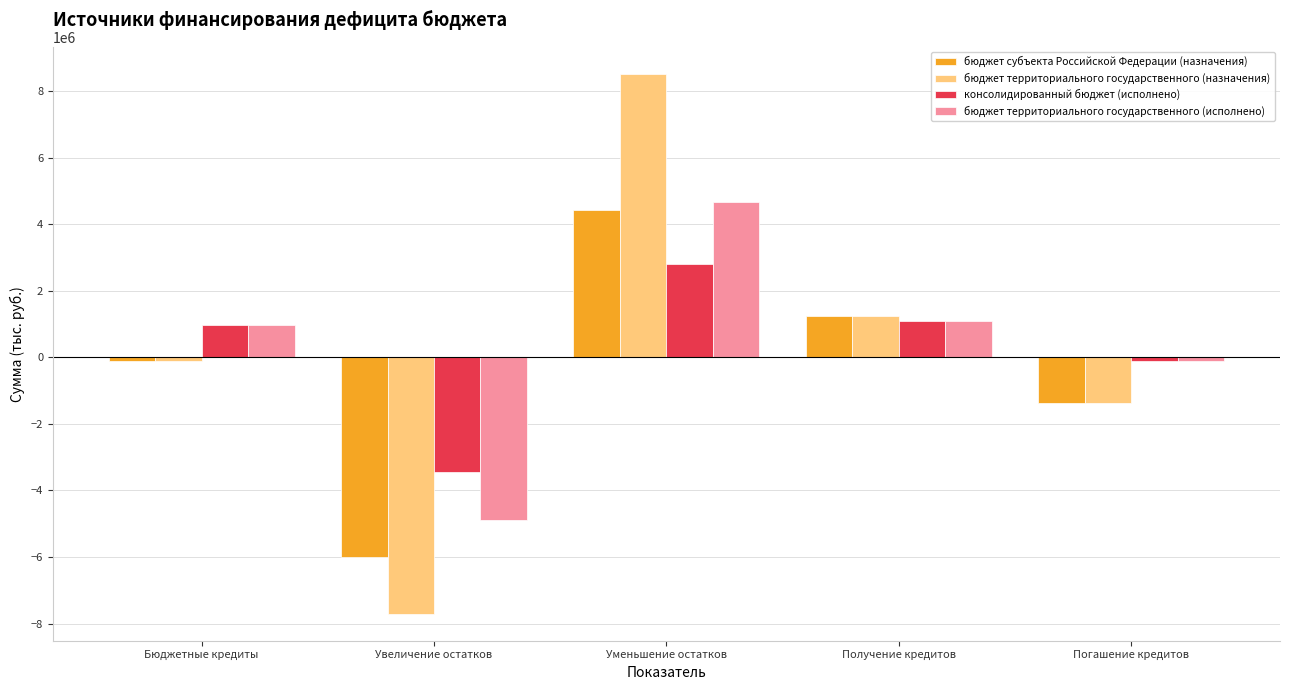

At Уменьшение остатков, list the series in order from smallest to largest.

консолидированный бюджет (исполнено), бюджет субъекта Российской Федерации (назначения), бюджет территориального государственного (исполнено), бюджет территориального государственного (назначения)